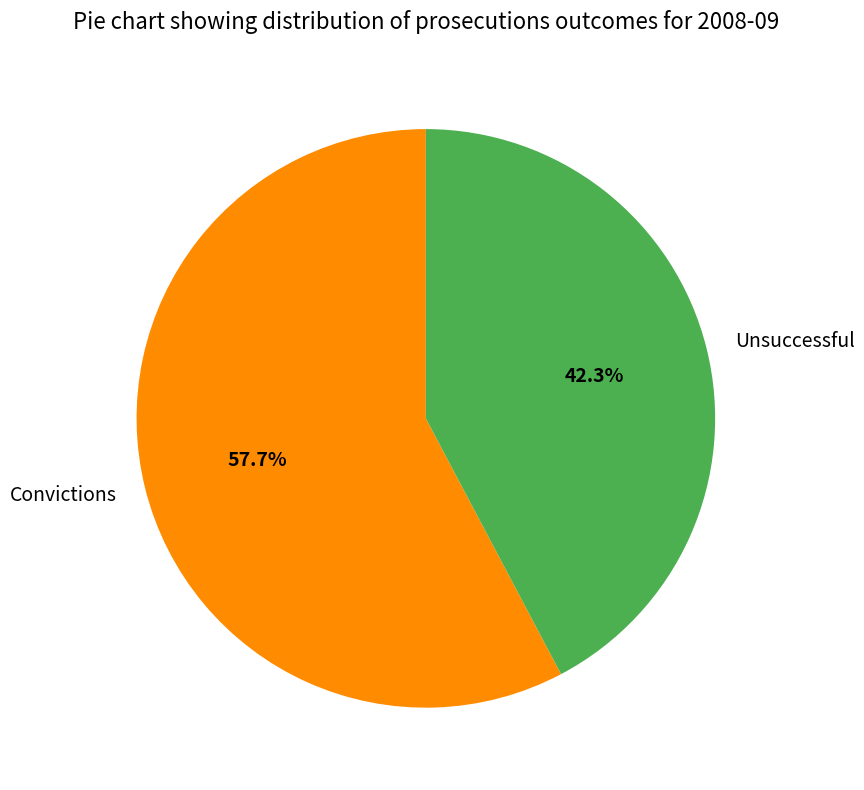

Does Convictions represent more than half of the total?

Yes